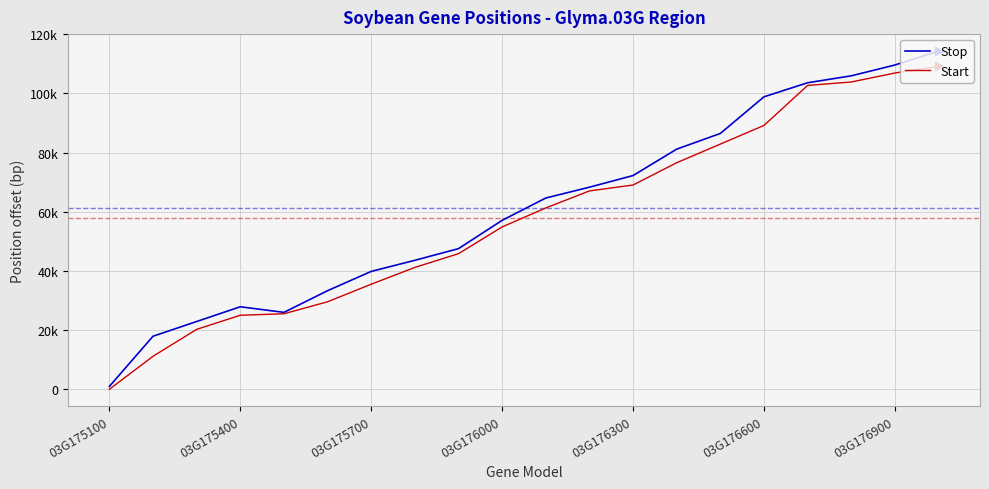

At which label is Stop closest to 57629?

03G176000